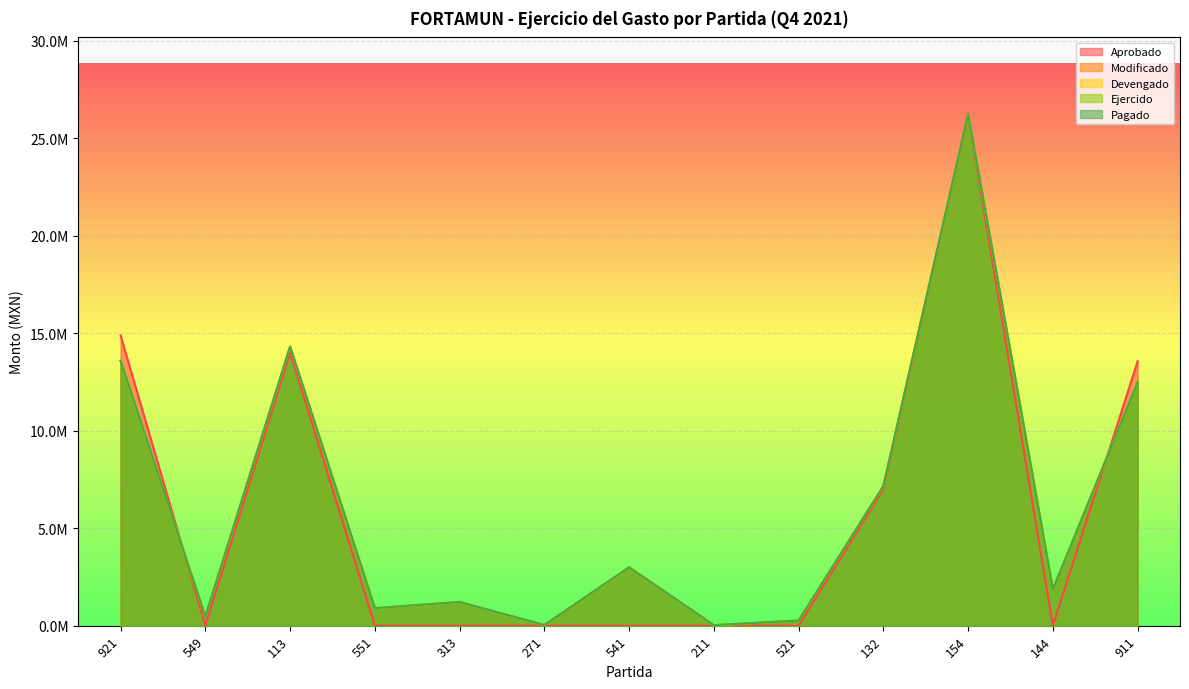

What is the sum of the Devengado values at 541 and 211?

3018375.0